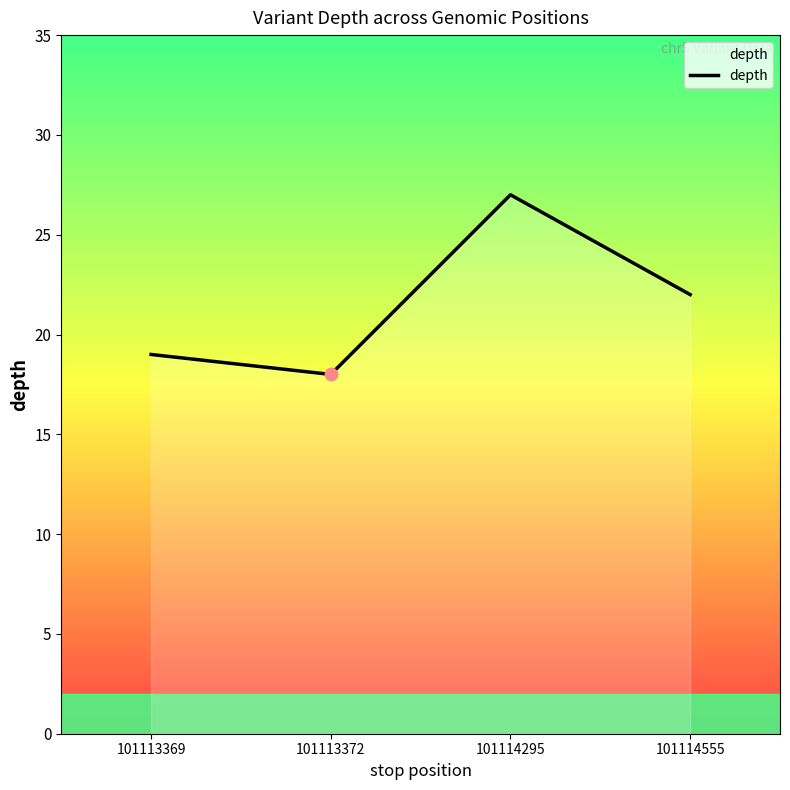

Which has a higher value, 101113369 or 101114555?

101114555